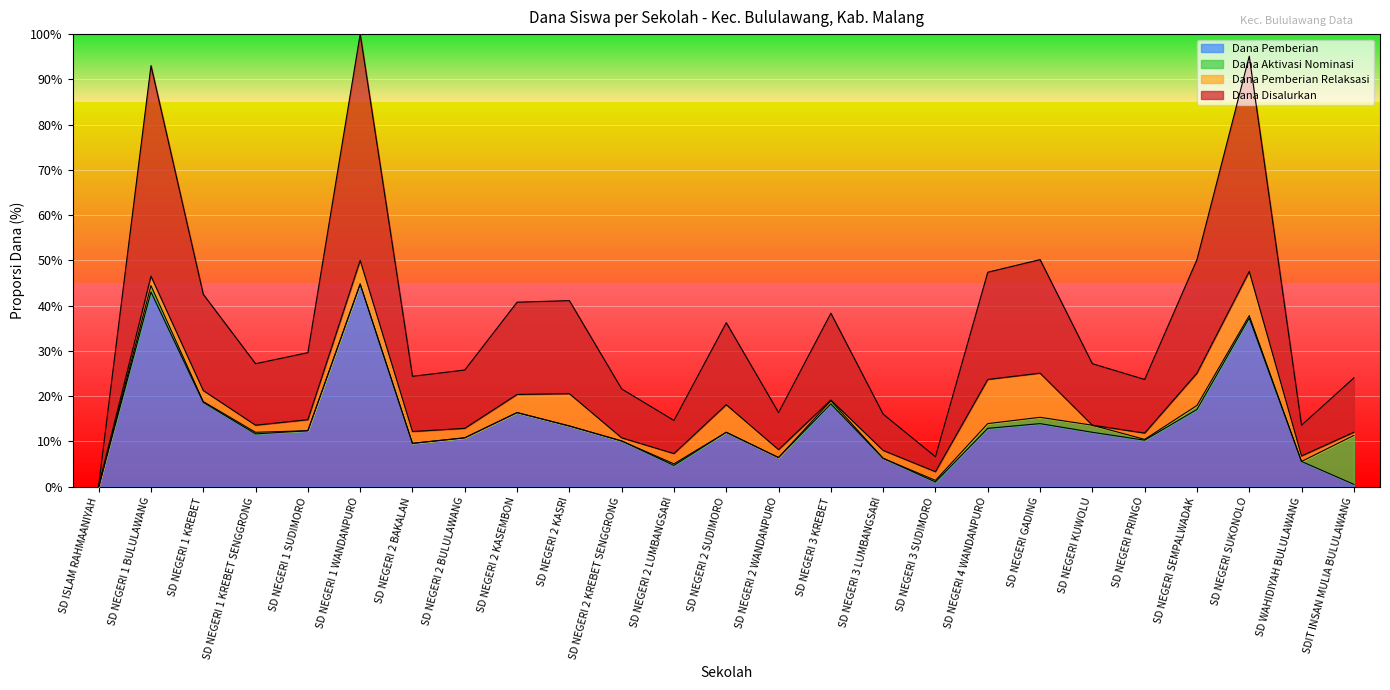

At which category is the sum across all series the highest?

SD NEGERI 1 WANDANPURO